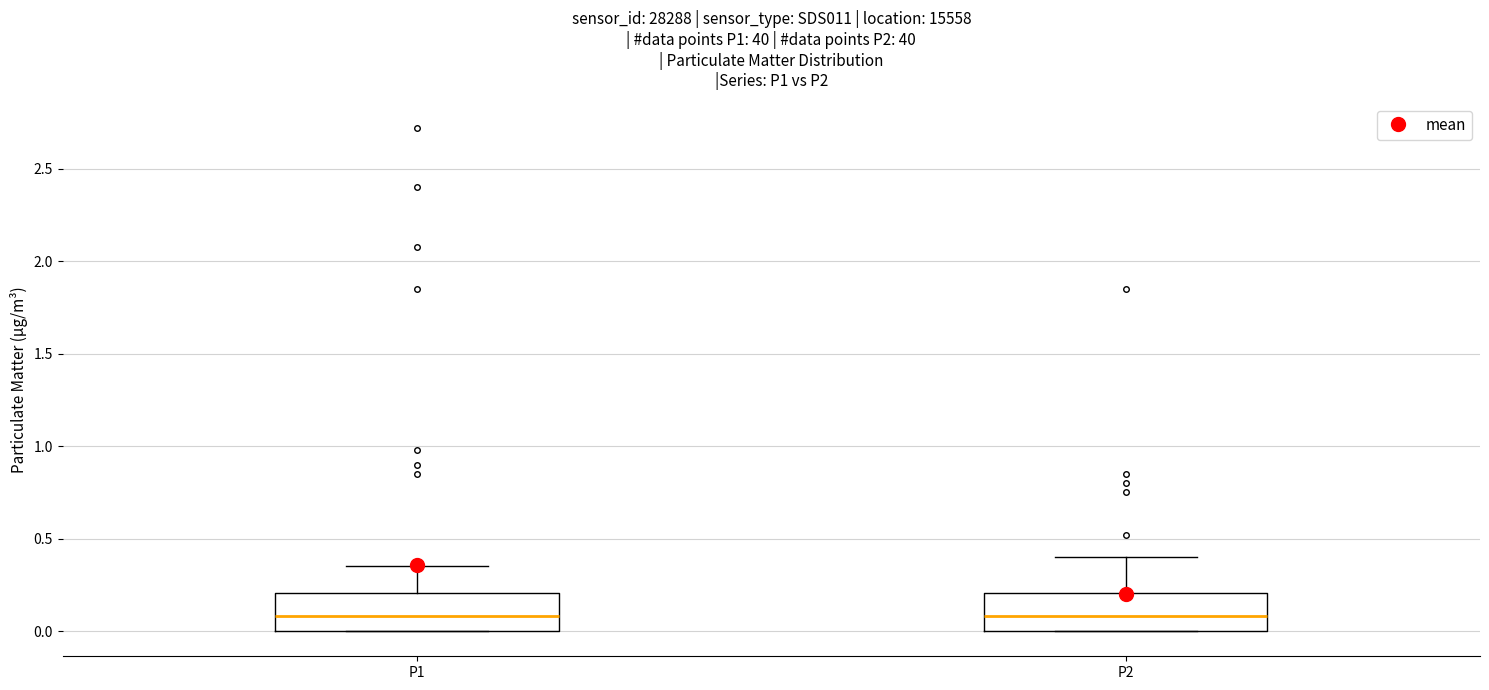

Reading left to right, read every box against the y-axis: the position of its median line, the range the box covers, and the ends of its whiskers. The values are not printed on the chart, so give them approximately, as read against the axis.

P1: median 0.10, box 0.00 to 0.20, whiskers 0.00 to 0.35
P2: median 0.10, box 0.00 to 0.20, whiskers 0.00 to 0.40